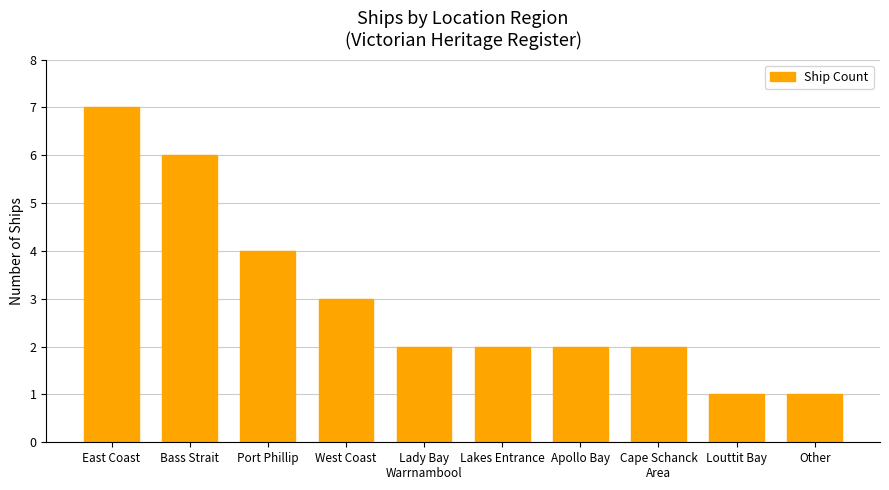

At which label does the data first exceed 2?

East Coast